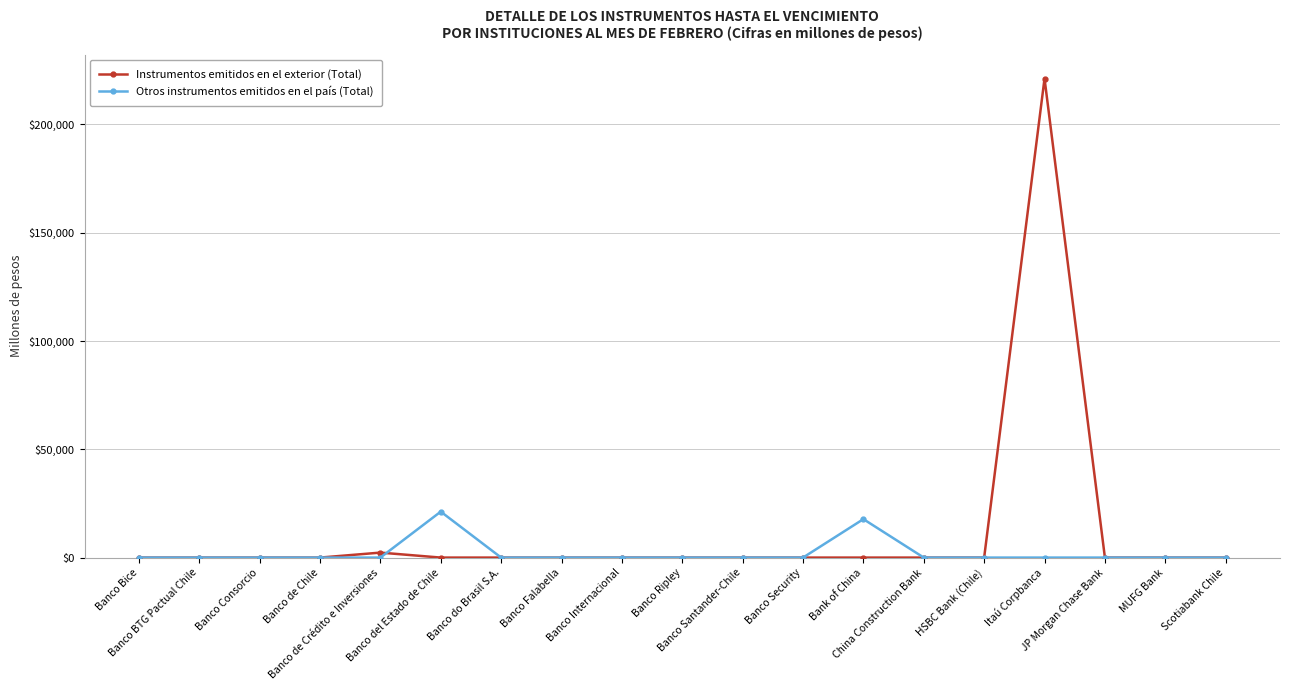

How many data points in Otros instrumentos emitidos en el país (Total) are above 0?

2